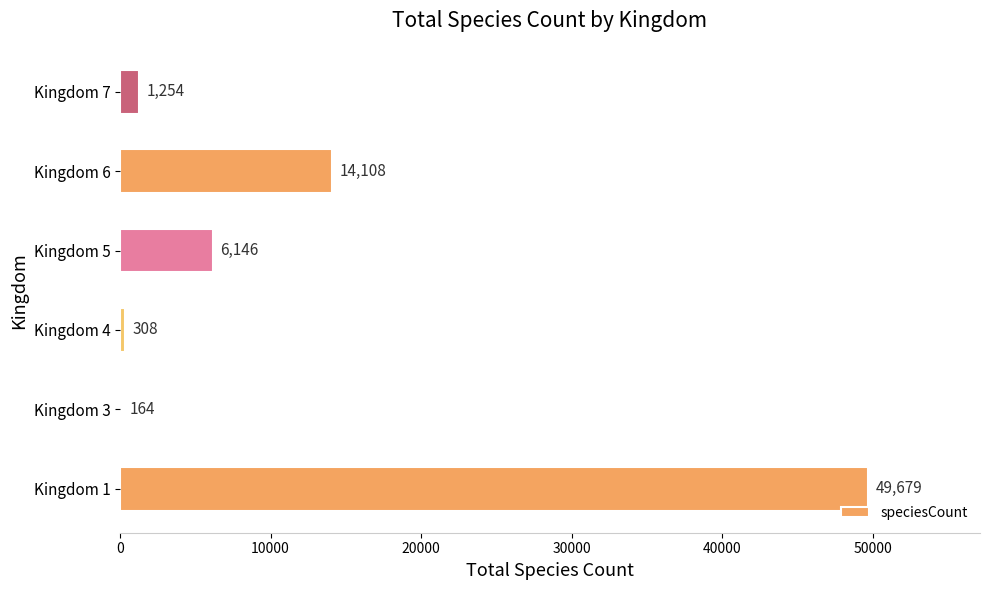

What is the sum of all values?

71659